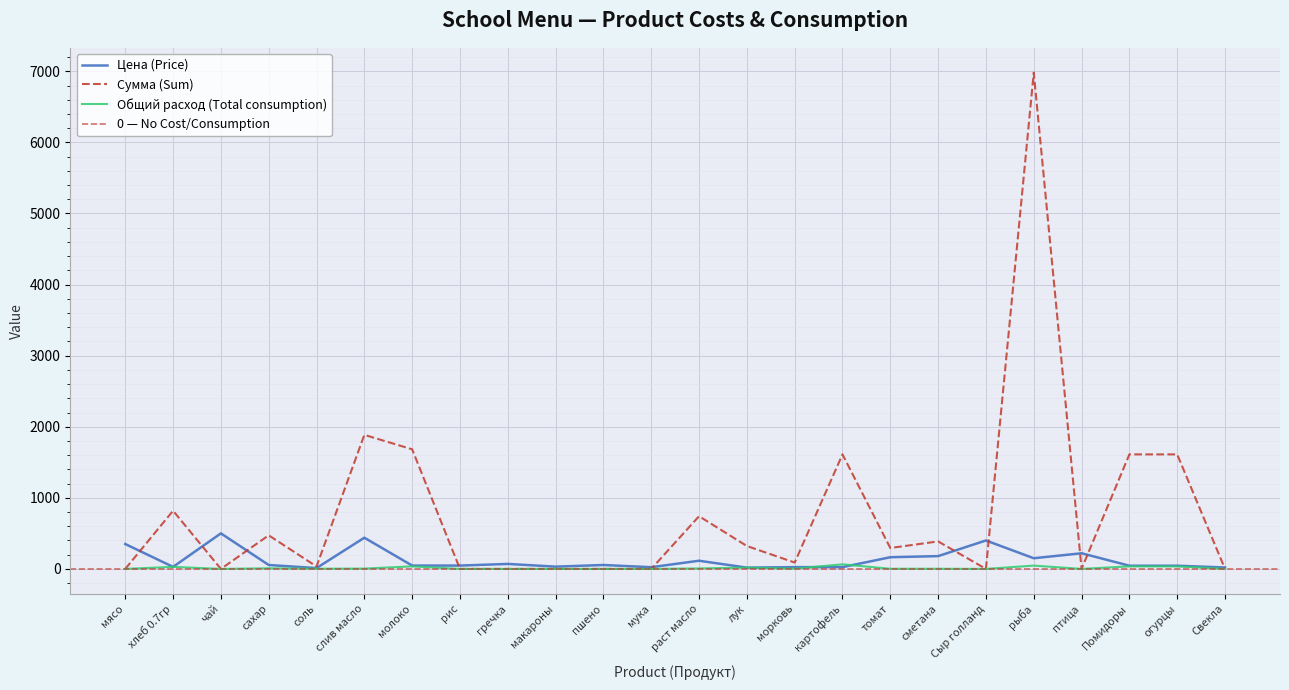

At how many categories does at least one series exceed 3780?

1